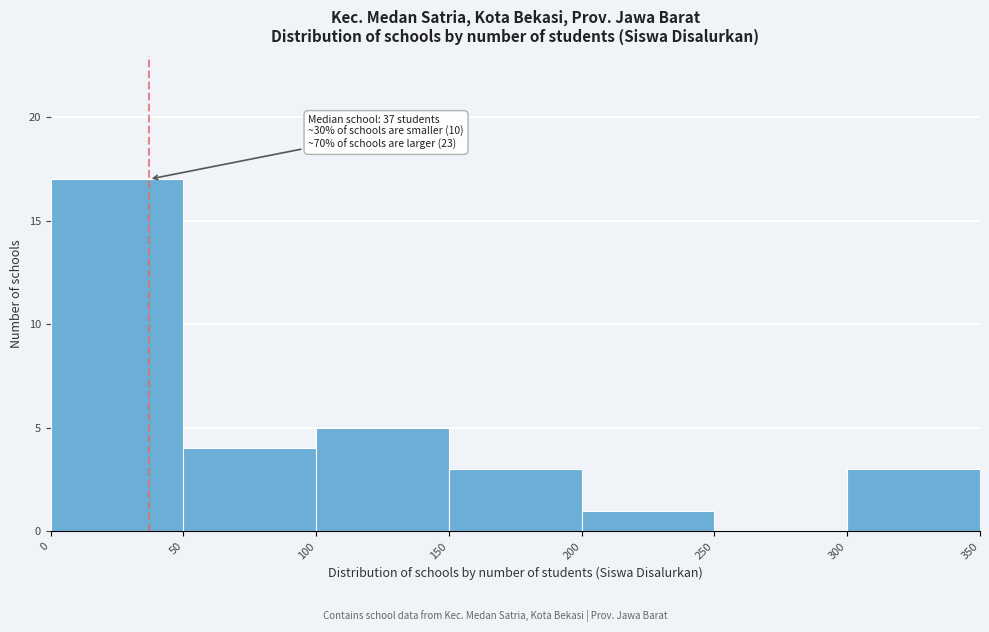

Which range on the x-axis has the tallest bar?

0 to 50